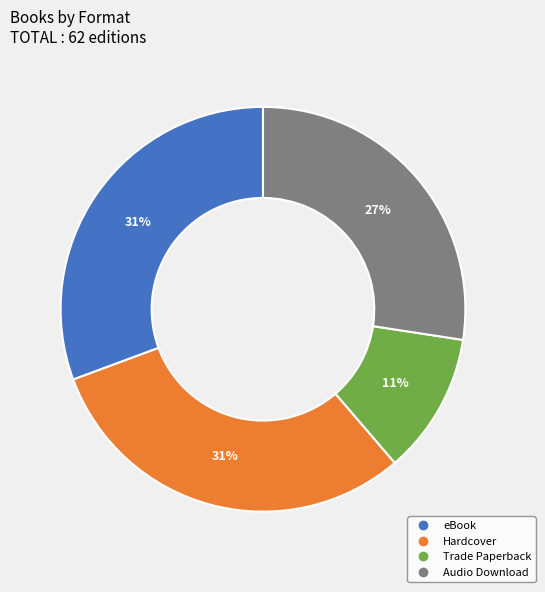

Between Trade Paperback and Audio Download, which is larger?

Audio Download